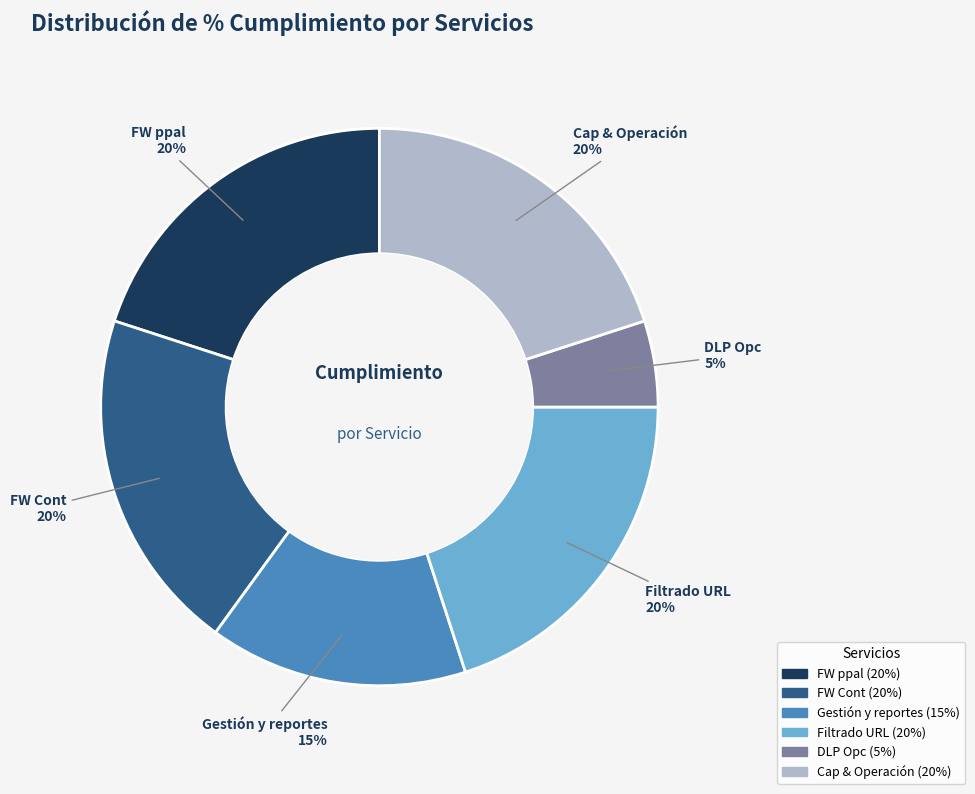

What is the smallest slice in the pie chart?

DLP Opc